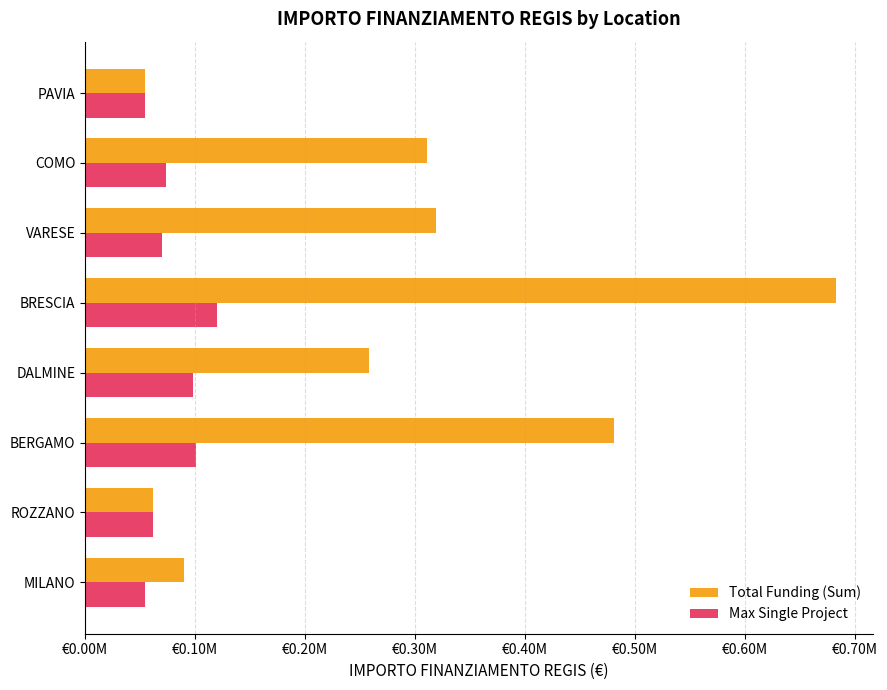

What are all the series names shown in the legend?

Total Funding (Sum), Max Single Project